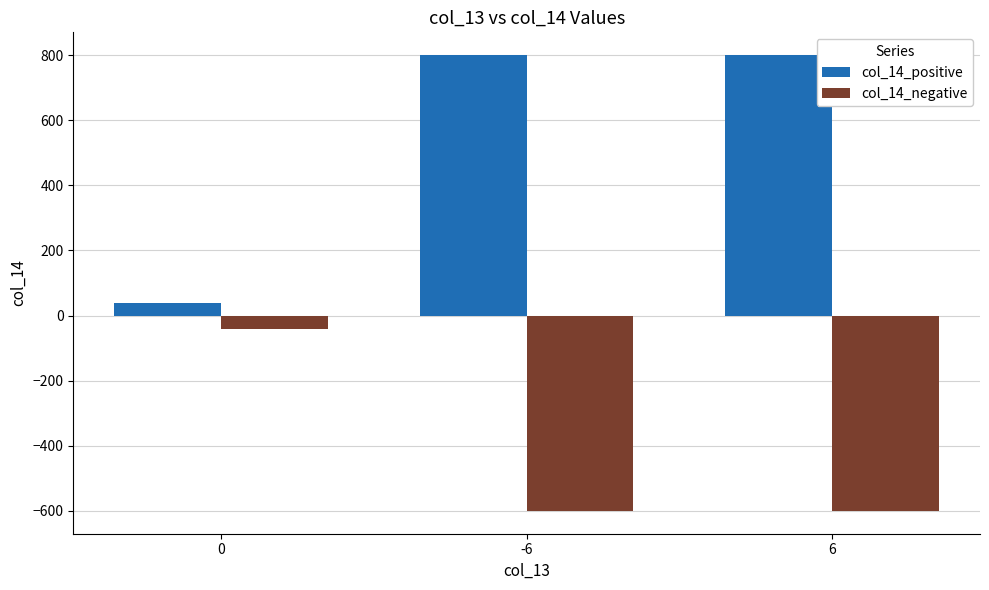

The col_14_positive series shows 1407 at -6. True or false?

False